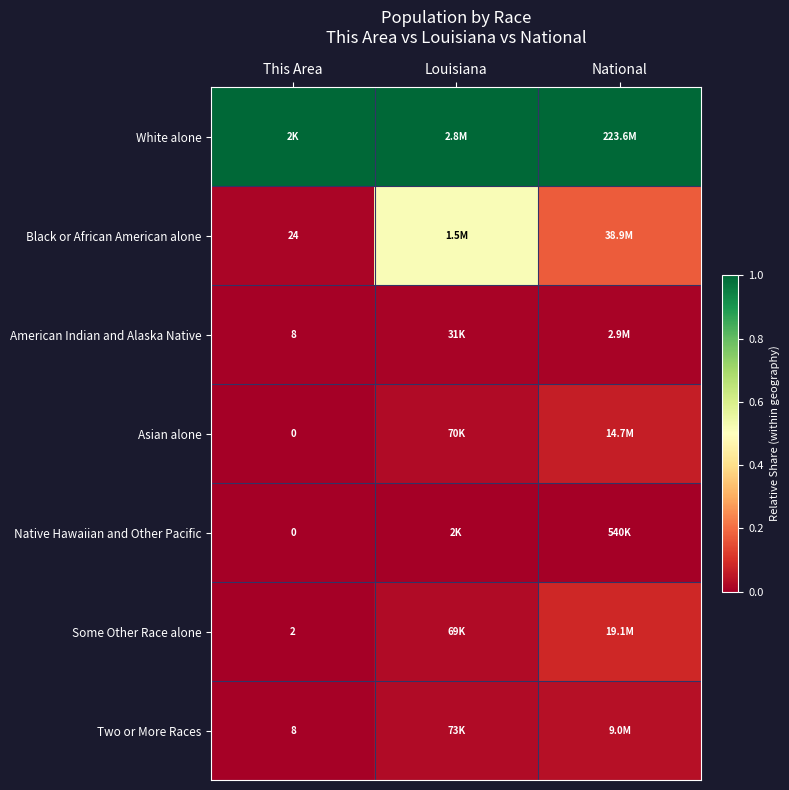

The Two or More Races series shows 0.0 at Louisiana. True or false?

False